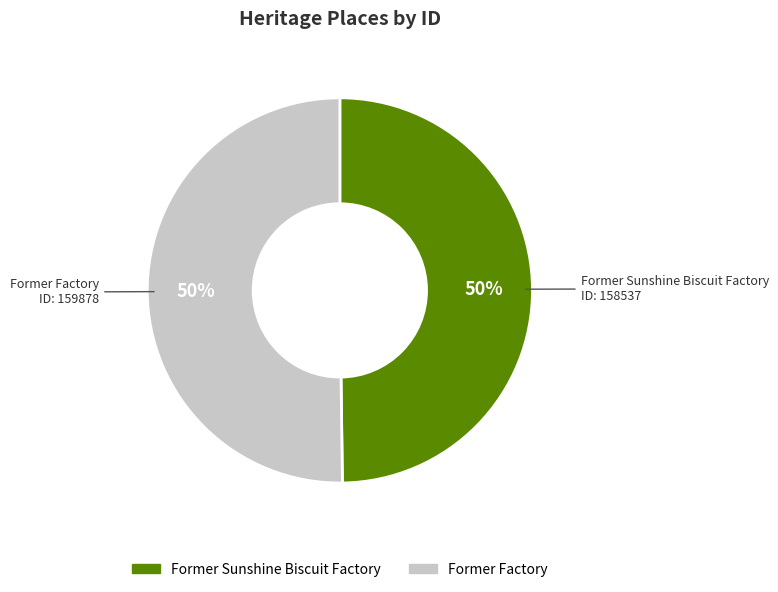

To the nearest percent, what is the average slice percentage?

50%